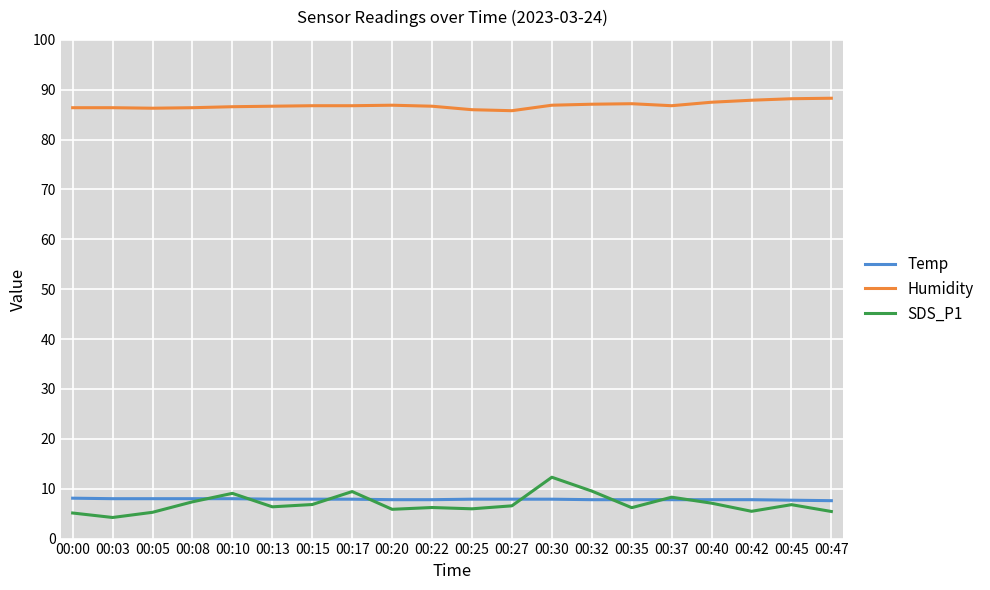

What is the maximum value shown in the chart?

88.3